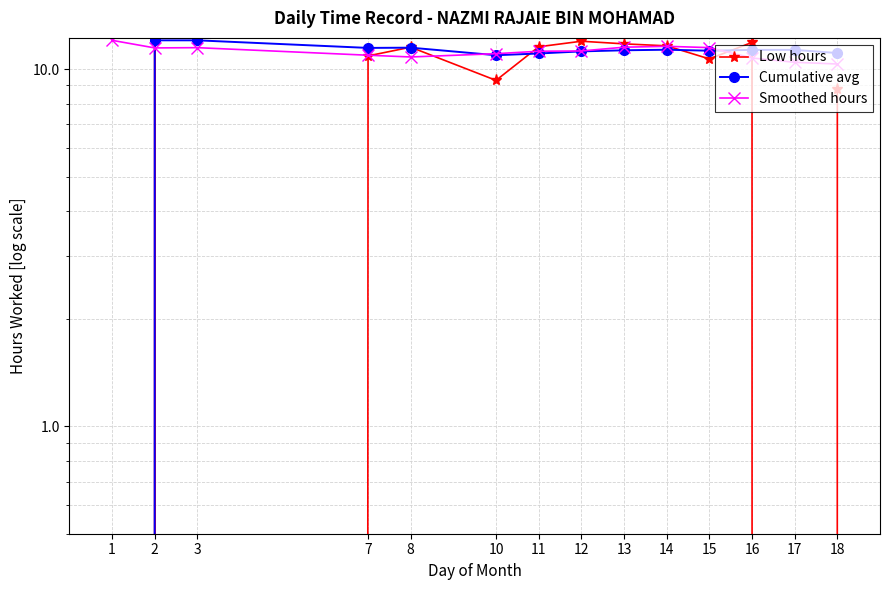

Which category has the highest value in the Cumulative avg series?

2